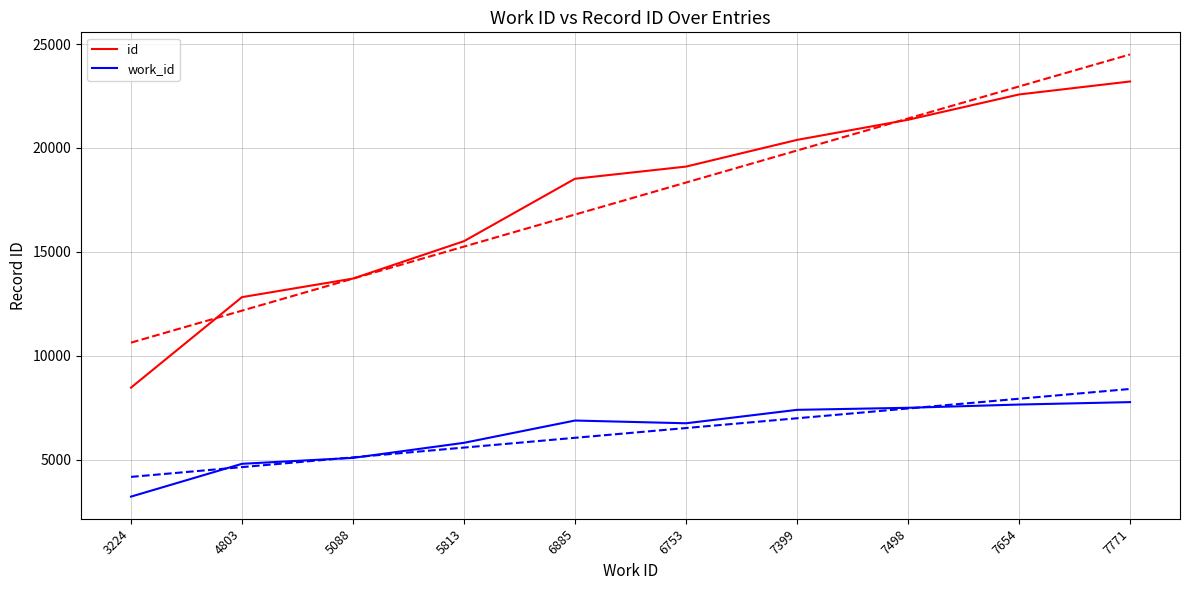

The value of id at 7399 is 20387. True or false?

True